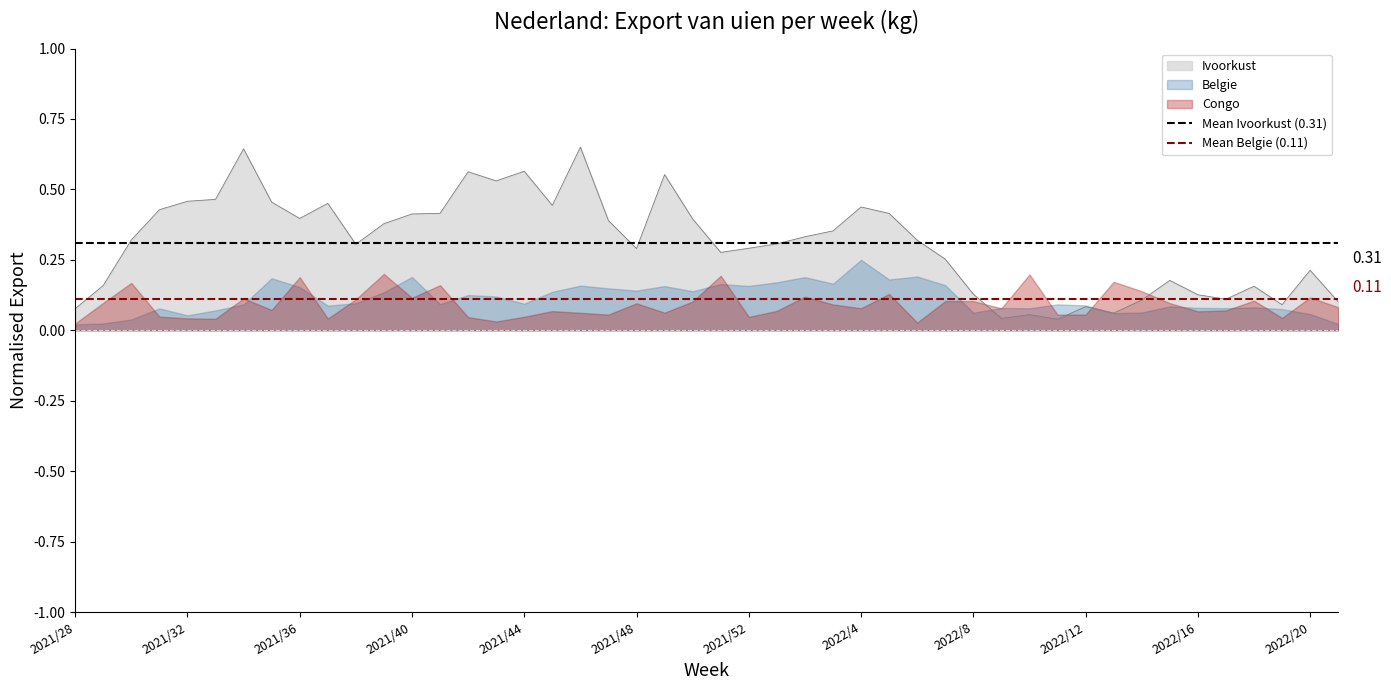

What is the average value of the Mean Ivoorkust (0.31) series?

0.3